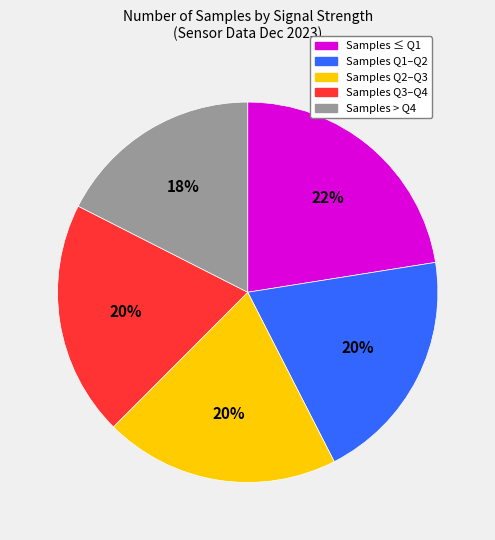

How many slices are in this pie chart?

5